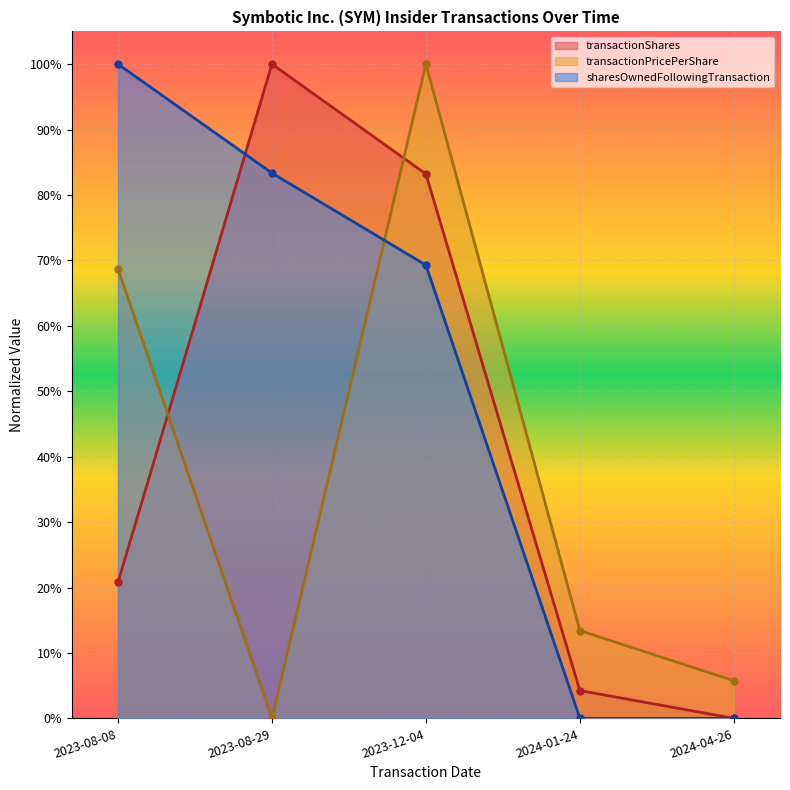

At how many categories does at least one series exceed 0?

5